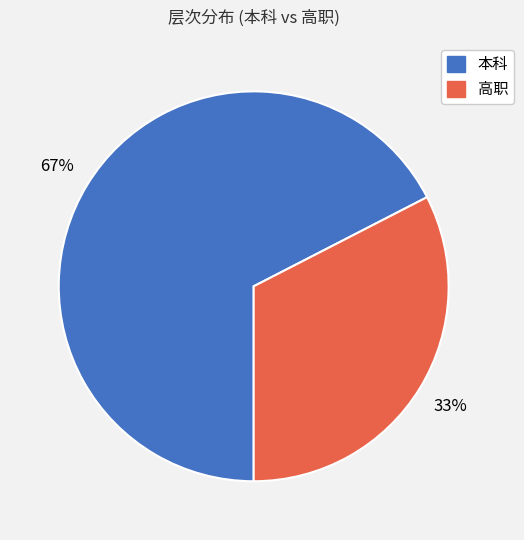

To the nearest percent, what percentage of the pie is 高职?

33%